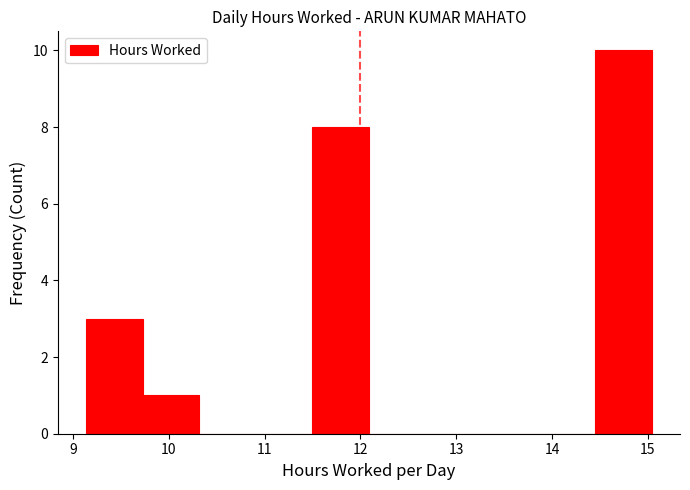

What is the height of the bar covering 14.45 to 15.04 on the x-axis? Neither the bar edges nor the heights are printed on the chart, so give them approximately, as read against the axes.

10